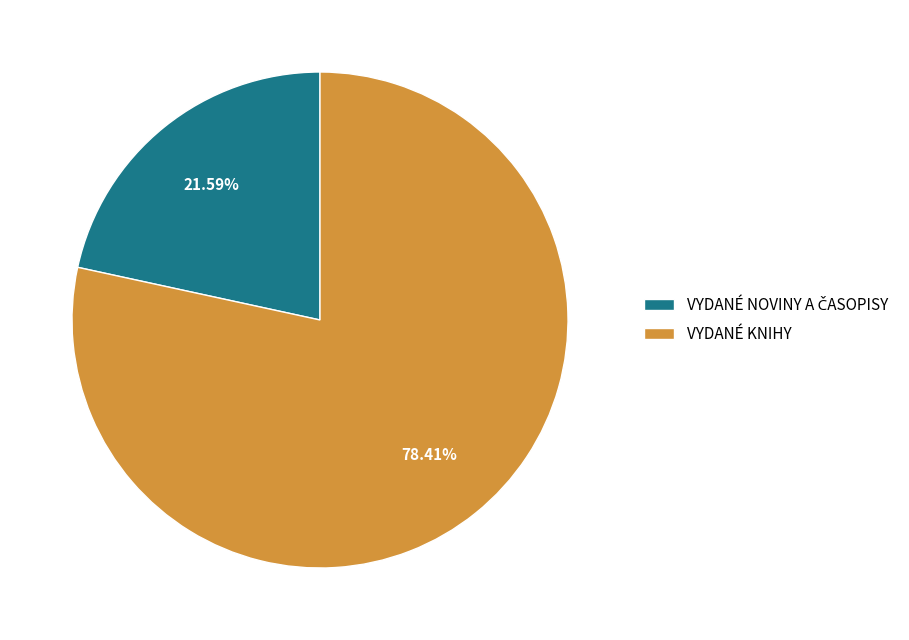

To the nearest percent, what is the average slice percentage?

50%